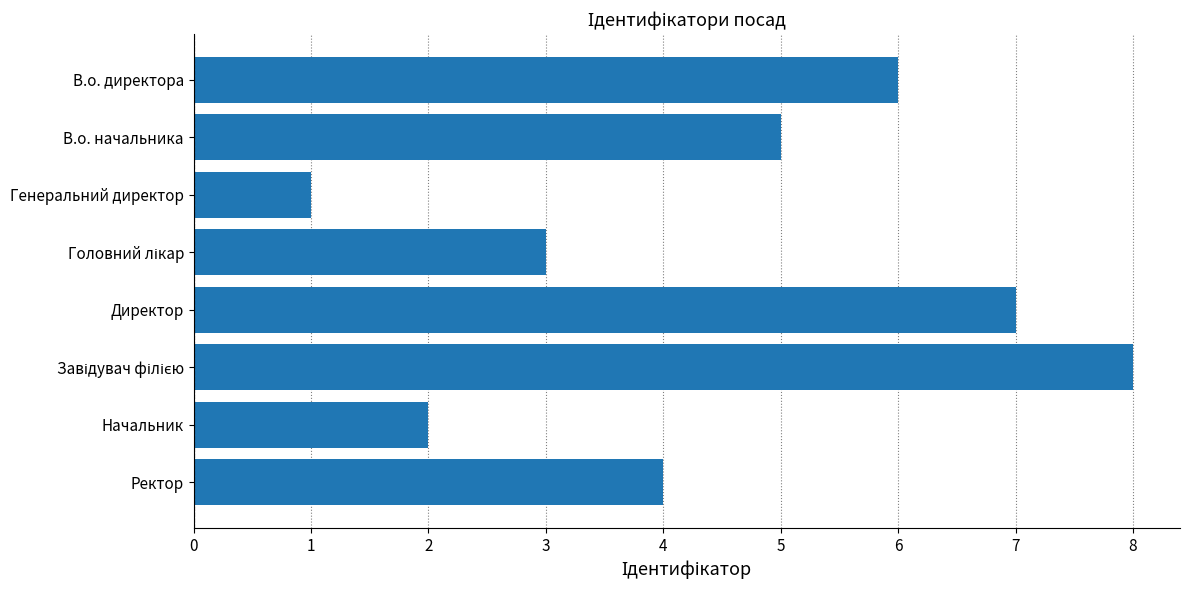

What is the difference between the maximum and minimum values?

7